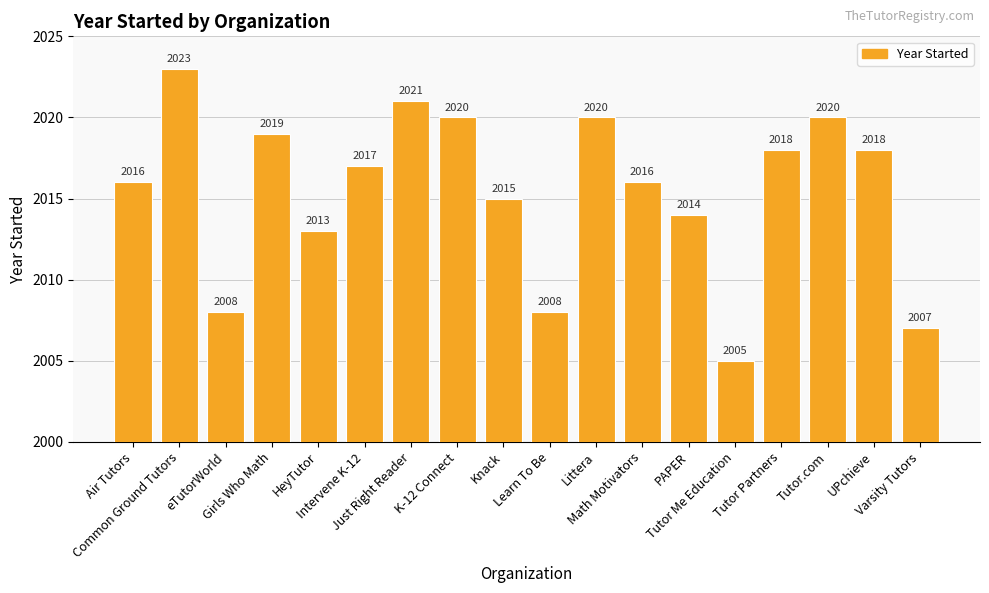

How many bars are there in total?

18